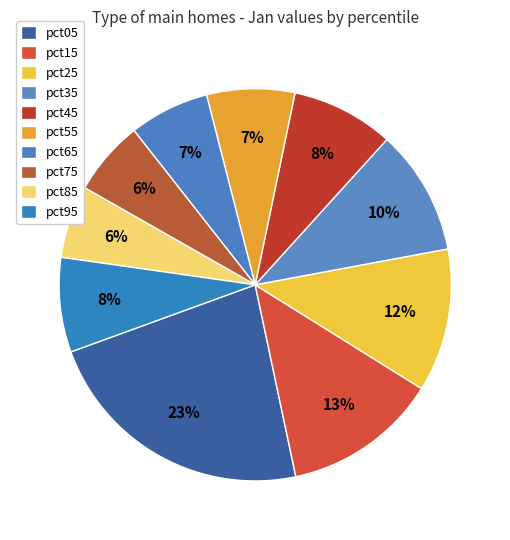

Count the number of slices in the pie.

10